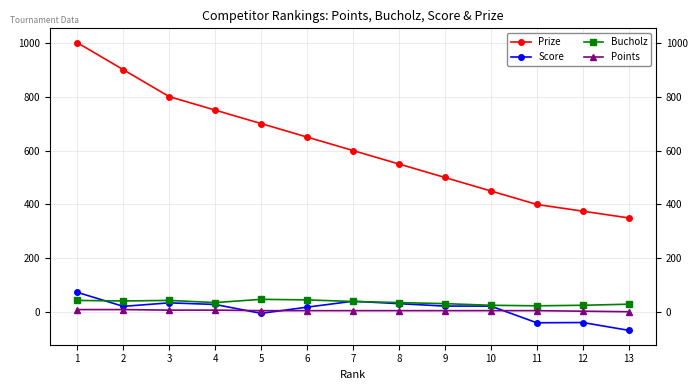

At how many categories does at least one series exceed 477?

9